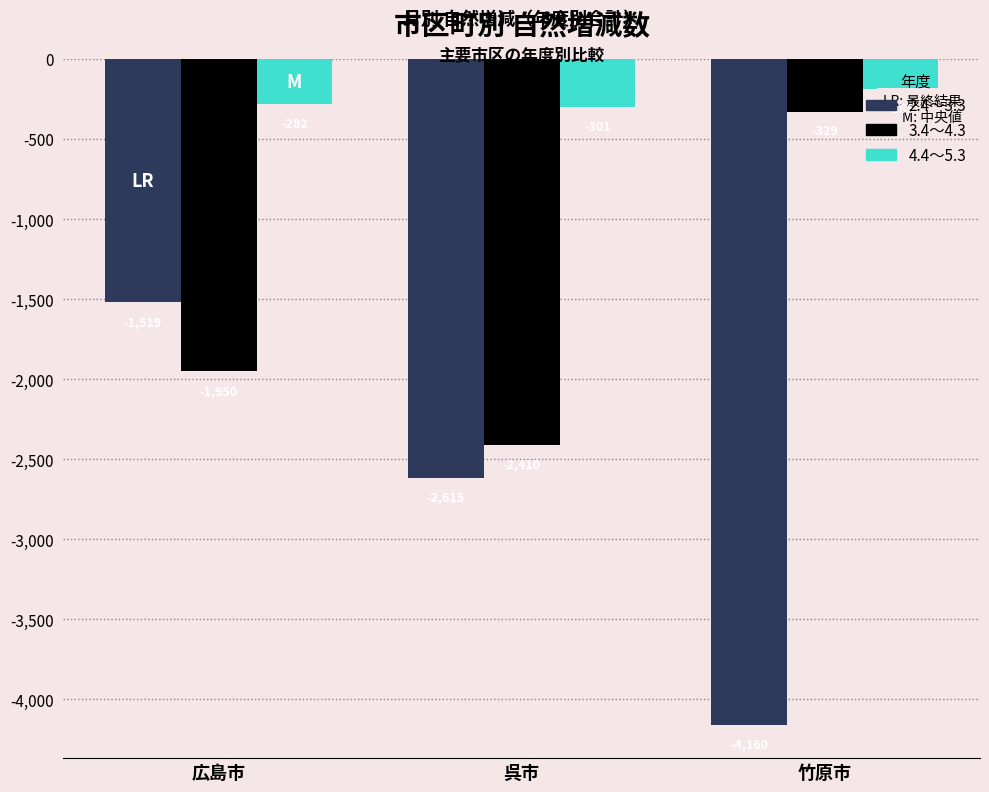

What is the difference between the maximum and minimum values in the 4.4～5.3 series?

115